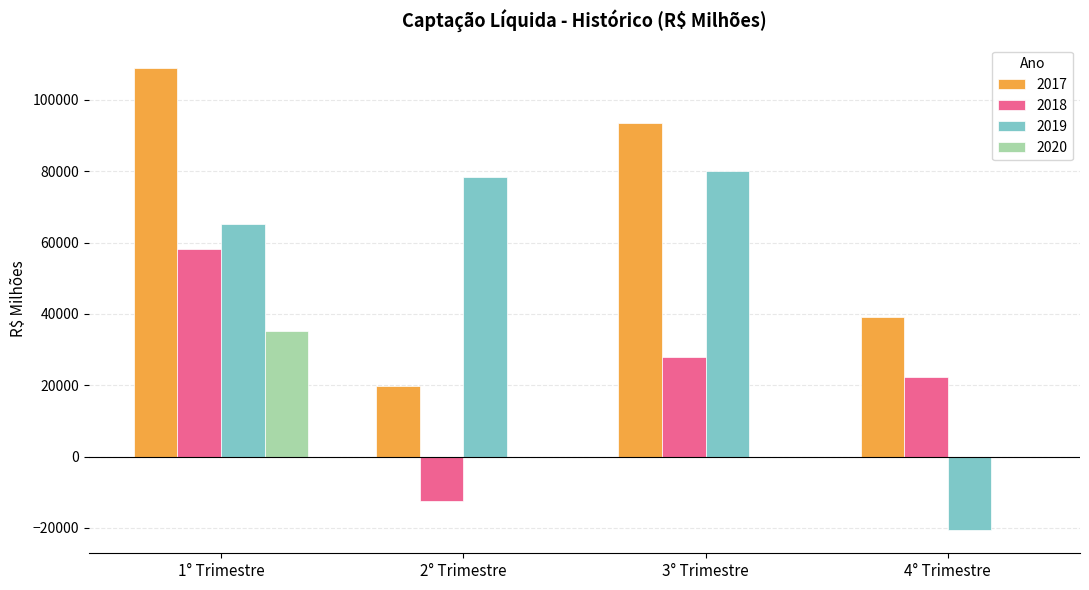

Which label corresponds to the largest value in the chart?

1° Trimestre